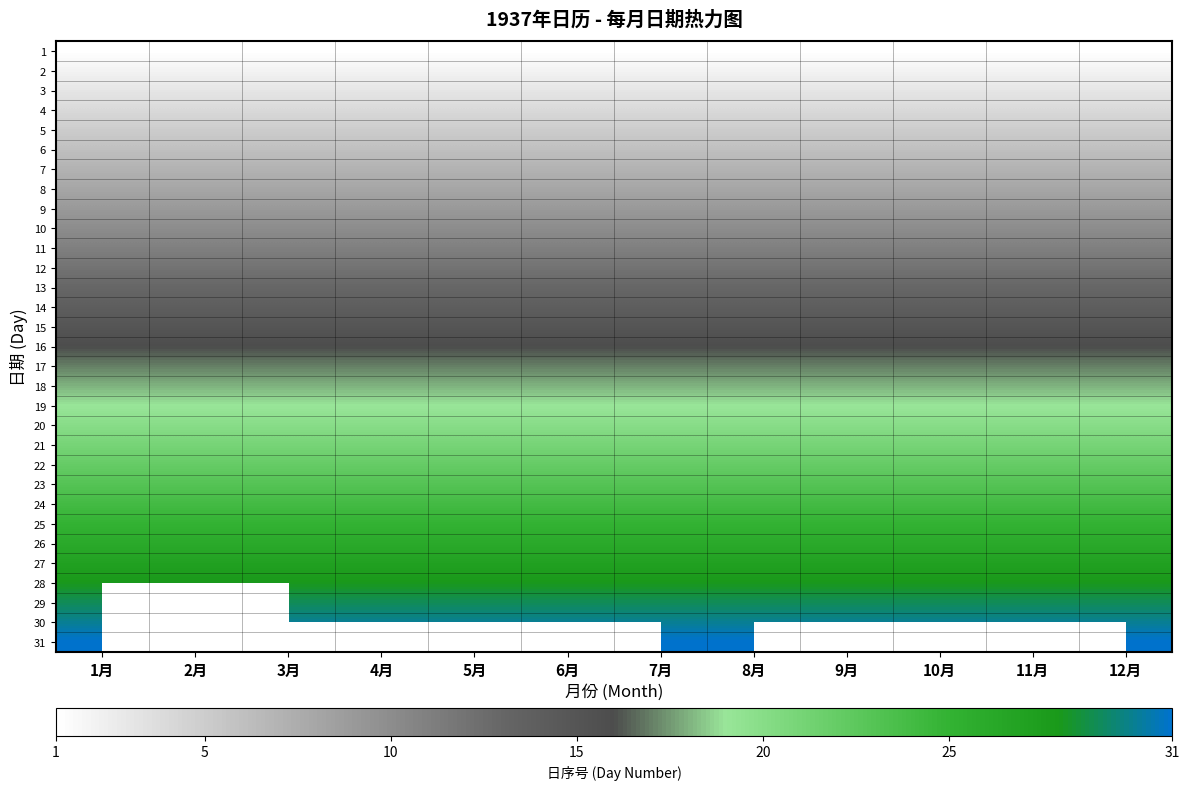

Reading left to right, extract all data points from this chart.

1: 1月=1	2月=1	3月=1	4月=1	5月=1	6月=1	7月=1	8月=1	9月=1	10月=1	11月=1	12月=1
2: 1月=2	2月=2	3月=2	4月=2	5月=2	6月=2	7月=2	8月=2	9月=2	10月=2	11月=2	12月=2
3: 1月=3	2月=3	3月=3	4月=3	5月=3	6月=3	7月=3	8月=3	9月=3	10月=3	11月=3	12月=3
4: 1月=4	2月=4	3月=4	4月=4	5月=4	6月=4	7月=4	8月=4	9月=4	10月=4	11月=4	12月=4
5: 1月=5	2月=5	3月=5	4月=5	5月=5	6月=5	7月=5	8月=5	9月=5	10月=5	11月=5	12月=5
6: 1月=6	2月=6	3月=6	4月=6	5月=6	6月=6	7月=6	8月=6	9月=6	10月=6	11月=6	12月=6
7: 1月=7	2月=7	3月=7	4月=7	5月=7	6月=7	7月=7	8月=7	9月=7	10月=7	11月=7	12月=7
8: 1月=8	2月=8	3月=8	4月=8	5月=8	6月=8	7月=8	8月=8	9月=8	10月=8	11月=8	12月=8
9: 1月=9	2月=9	3月=9	4月=9	5月=9	6月=9	7月=9	8月=9	9月=9	10月=9	11月=9	12月=9
10: 1月=10	2月=10	3月=10	4月=10	5月=10	6月=10	7月=10	8月=10	9月=10	10月=10	11月=10	12月=10
11: 1月=11	2月=11	3月=11	4月=11	5月=11	6月=11	7月=11	8月=11	9月=11	10月=11	11月=11	12月=11
12: 1月=12	2月=12	3月=12	4月=12	5月=12	6月=12	7月=12	8月=12	9月=12	10月=12	11月=12	12月=12
13: 1月=13	2月=13	3月=13	4月=13	5月=13	6月=13	7月=13	8月=13	9月=13	10月=13	11月=13	12月=13
14: 1月=14	2月=14	3月=14	4月=14	5月=14	6月=14	7月=14	8月=14	9月=14	10月=14	11月=14	12月=14
15: 1月=15	2月=15	3月=15	4月=15	5月=15	6月=15	7月=15	8月=15	9月=15	10月=15	11月=15	12月=15
16: 1月=16	2月=16	3月=16	4月=16	5月=16	6月=16	7月=16	8月=16	9月=16	10月=16	11月=16	12月=16
17: 1月=17	2月=17	3月=17	4月=17	5月=17	6月=17	7月=17	8月=17	9月=17	10月=17	11月=17	12月=17
18: 1月=18	2月=18	3月=18	4月=18	5月=18	6月=18	7月=18	8月=18	9月=18	10月=18	11月=18	12月=18
19: 1月=19	2月=19	3月=19	4月=19	5月=19	6月=19	7月=19	8月=19	9月=19	10月=19	11月=19	12月=19
20: 1月=20	2月=20	3月=20	4月=20	5月=20	6月=20	7月=20	8月=20	9月=20	10月=20	11月=20	12月=20
21: 1月=21	2月=21	3月=21	4月=21	5月=21	6月=21	7月=21	8月=21	9月=21	10月=21	11月=21	12月=21
22: 1月=22	2月=22	3月=22	4月=22	5月=22	6月=22	7月=22	8月=22	9月=22	10月=22	11月=22	12月=22
23: 1月=23	2月=23	3月=23	4月=23	5月=23	6月=23	7月=23	8月=23	9月=23	10月=23	11月=23	12月=23
24: 1月=24	2月=24	3月=24	4月=24	5月=24	6月=24	7月=24	8月=24	9月=24	10月=24	11月=24	12月=24
25: 1月=25	2月=25	3月=25	4月=25	5月=25	6月=25	7月=25	8月=25	9月=25	10月=25	11月=25	12月=25
26: 1月=26	2月=26	3月=26	4月=26	5月=26	6月=26	7月=26	8月=26	9月=26	10月=26	11月=26	12月=26
27: 1月=27	2月=27	3月=27	4月=27	5月=27	6月=27	7月=27	8月=27	9月=27	10月=27	11月=27	12月=27
28: 1月=28	2月=28	3月=28	4月=28	5月=28	6月=28	7月=28	8月=28	9月=28	10月=28	11月=28	12月=28
29: 1月=29	2月=0	3月=29	4月=29	5月=29	6月=29	7月=29	8月=29	9月=29	10月=29	11月=29	12月=29
30: 1月=30	2月=0	3月=30	4月=30	5月=30	6月=30	7月=30	8月=30	9月=30	10月=30	11月=30	12月=30
31: 1月=31	2月=0	3月=31	4月=0	5月=31	6月=0	7月=31	8月=31	9月=0	10月=31	11月=0	12月=31